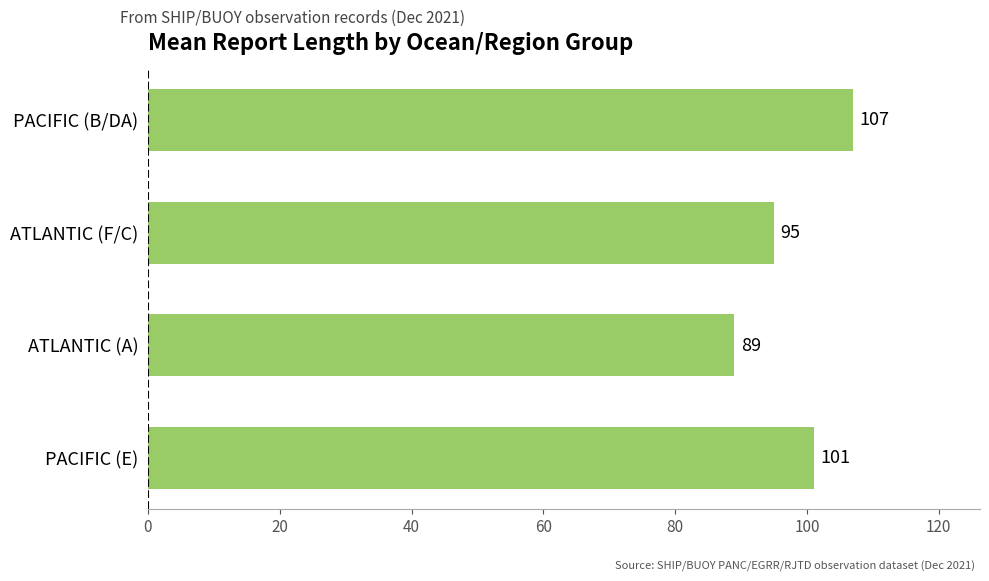

What is the sum of all values?

392